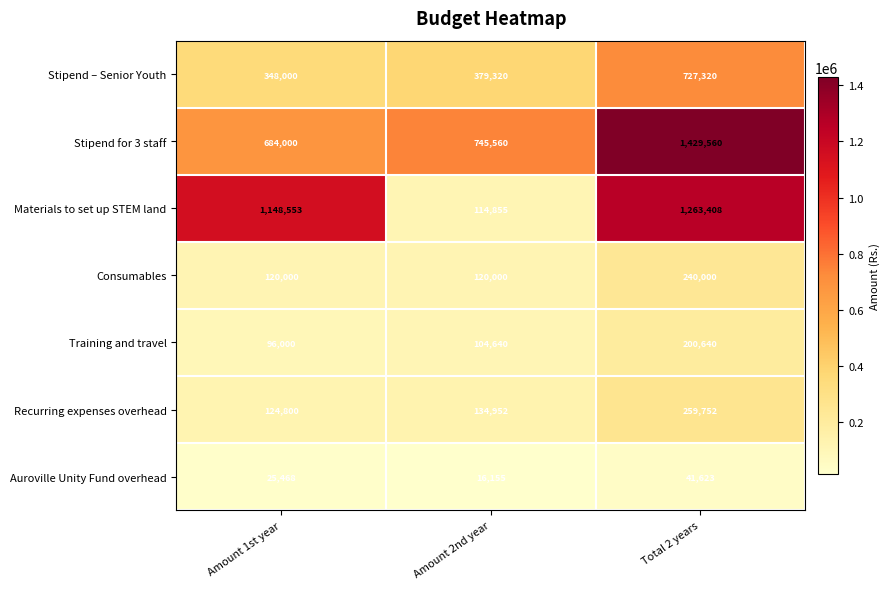

Which series changed the most between Amount 1st year and Amount 2nd year?

Materials to set up STEM land